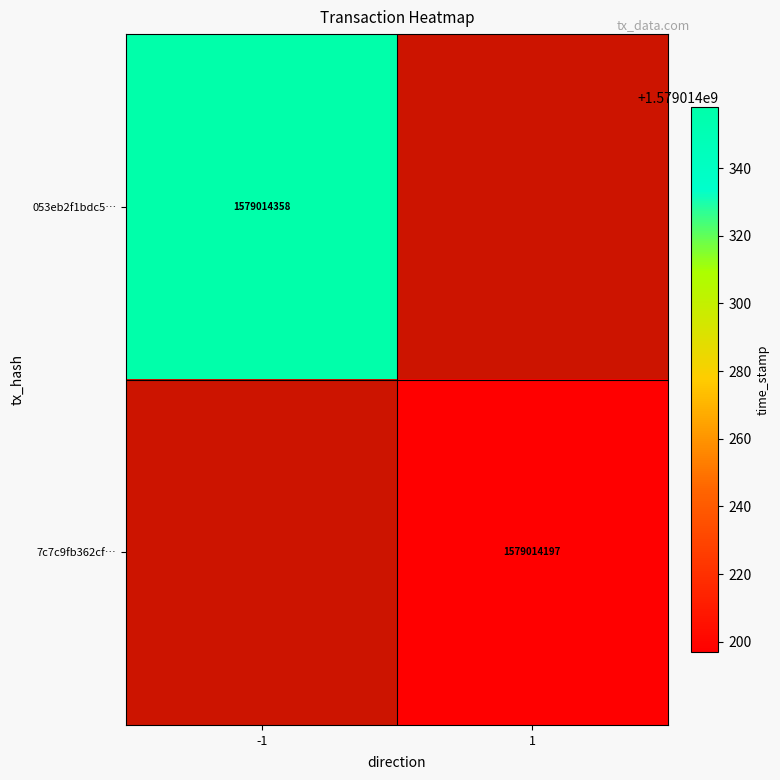

Reading right to left, what are all the values shown in this chart?

053eb2f1bdc584d4a5c8f648d6389bde7754ec4: 1=0	-1=1579014358
7c7c9fb362cfdbc9b49d08a86c85c8b804db129: 1=1579014197	-1=0